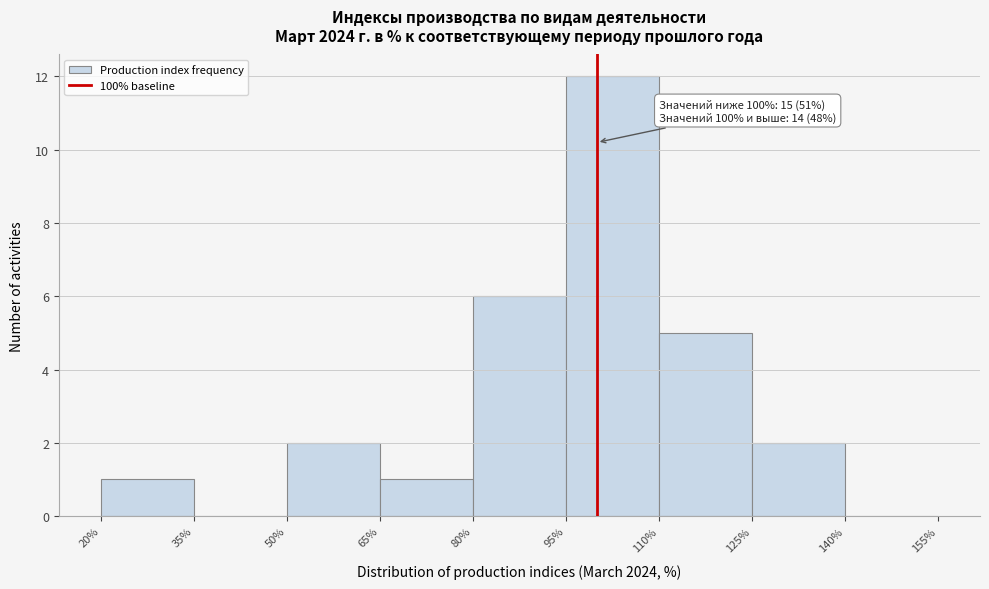

Over which range of the x-axis is the bar tallest?

95% to 110%